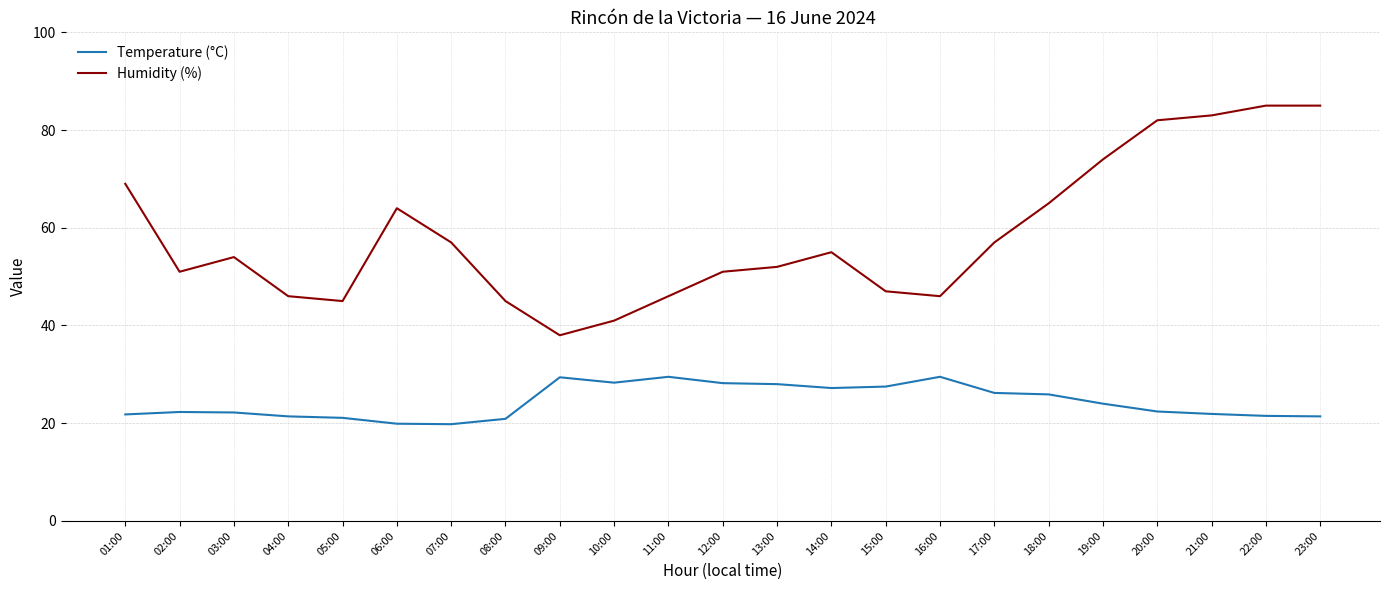

Rank the series by their maximum value, from lowest to highest.

Temperature (°C), Humidity (%)